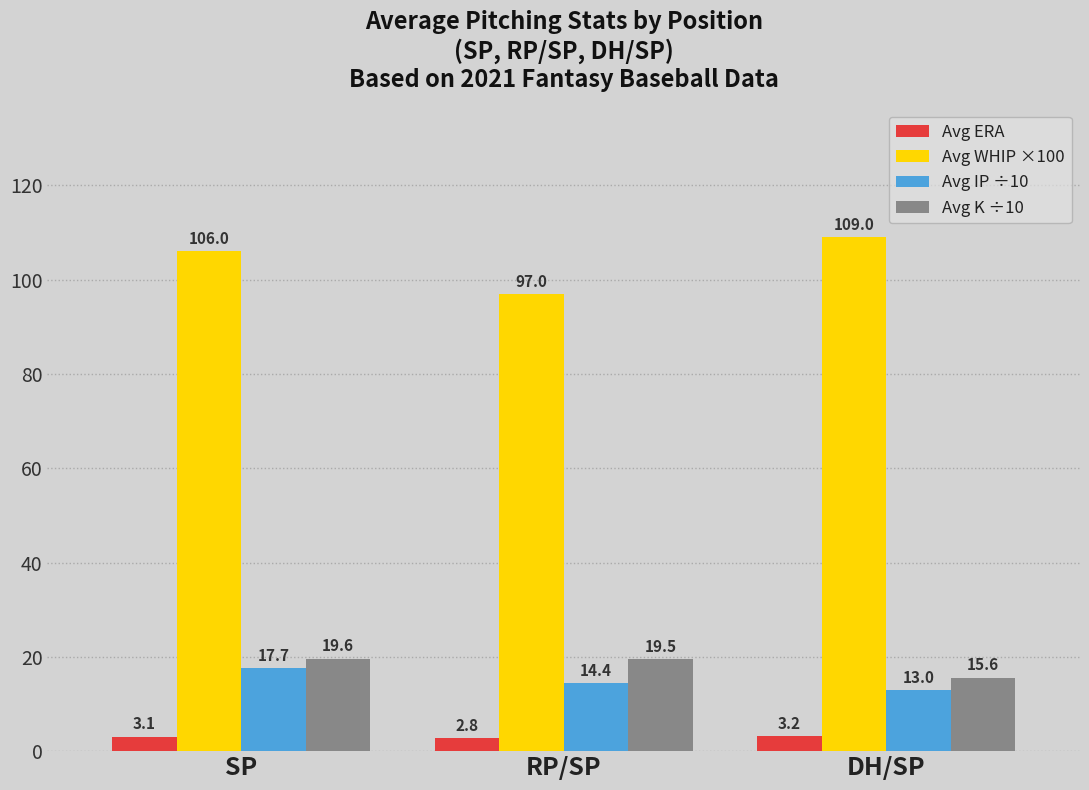

Count the Avg ERA values in the range 2 to 3.

1